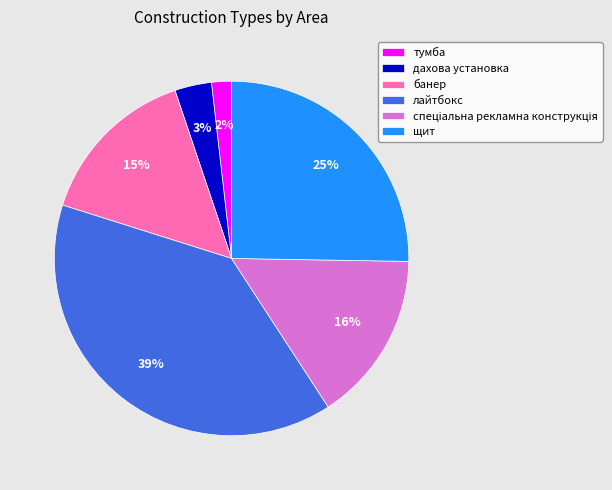

Is it true that банер is 9% of the pie?

False